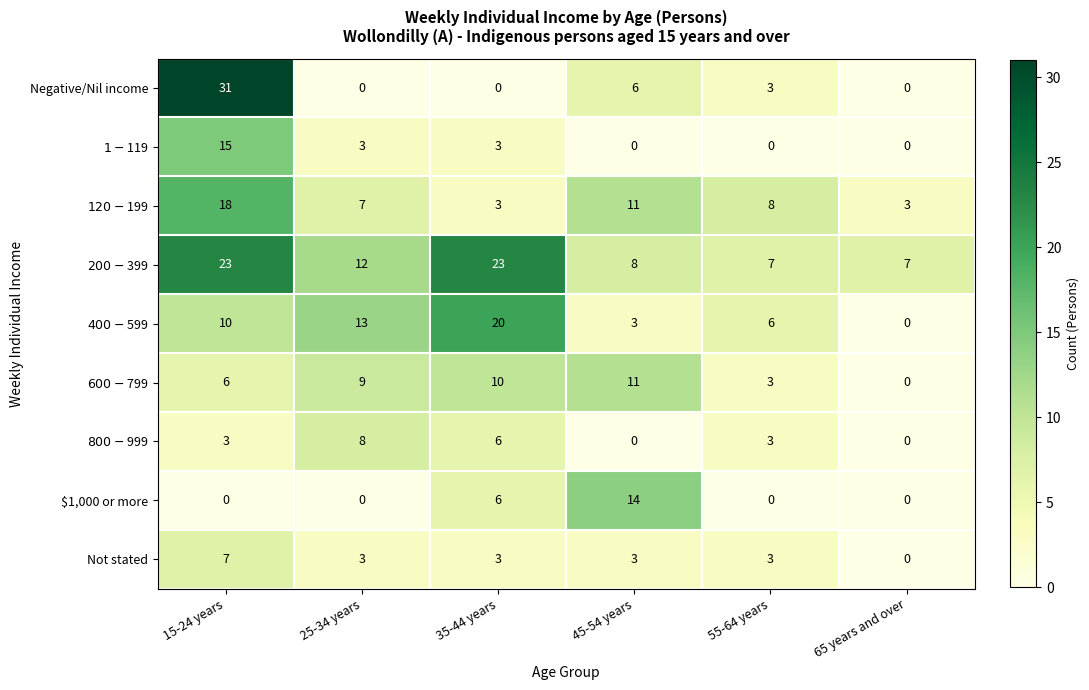

What is the greatest value displayed?

31